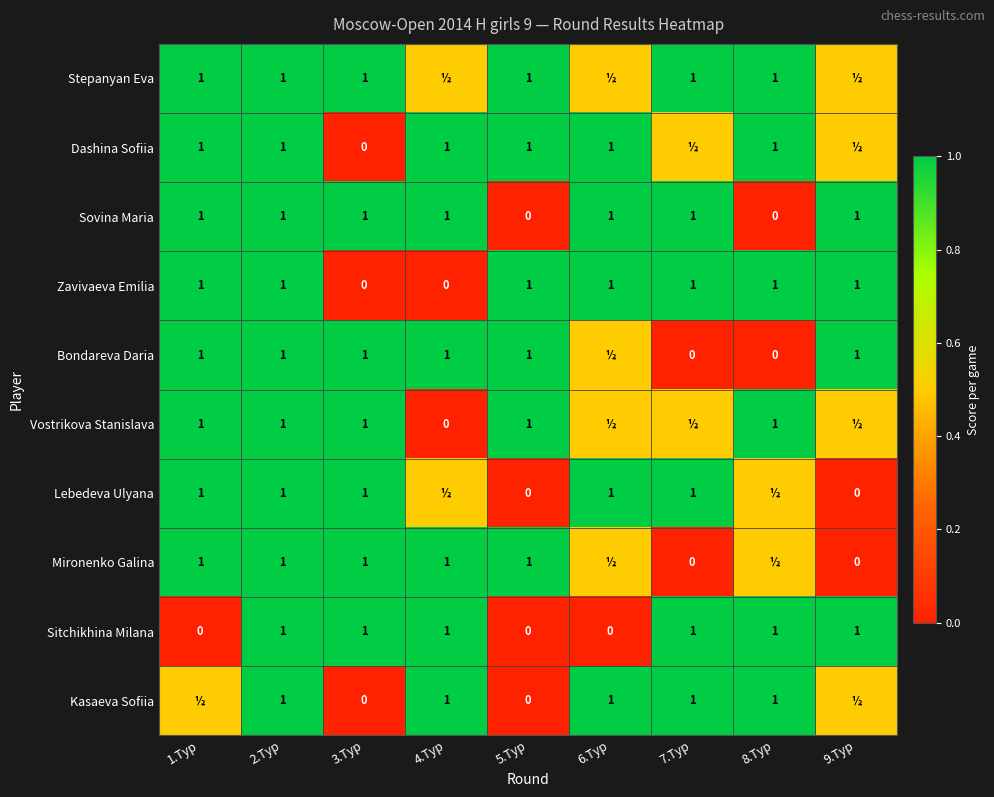

The Sovina Maria series shows 1.0 at 6.Тур. True or false?

True